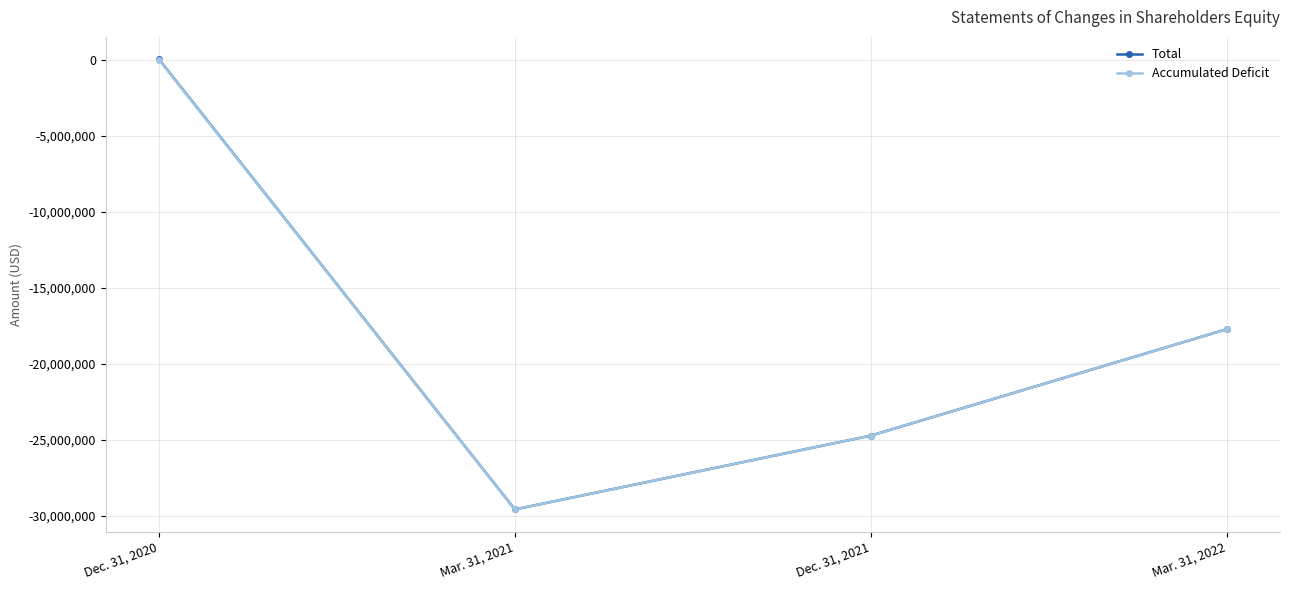

Reading right to left, what are all the values shown in this chart?

Total: -17738518	-24742133	-29598618	22039
Accumulated Deficit: -17739381	-24742996	-29599481	-2961